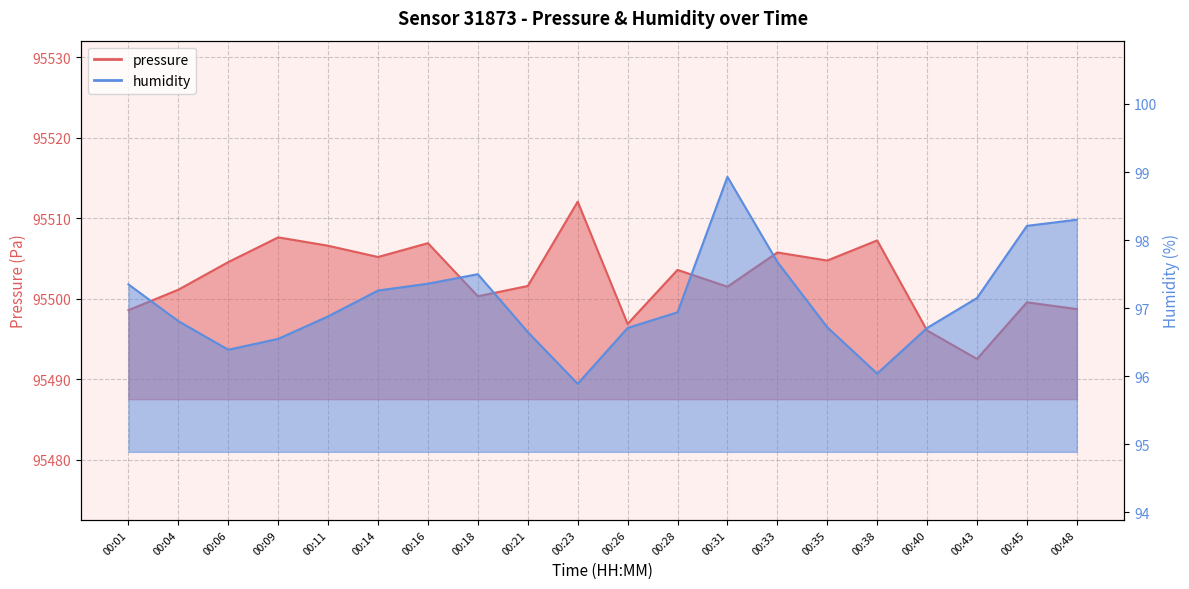

At which label is pressure closest to 95502?

00:21